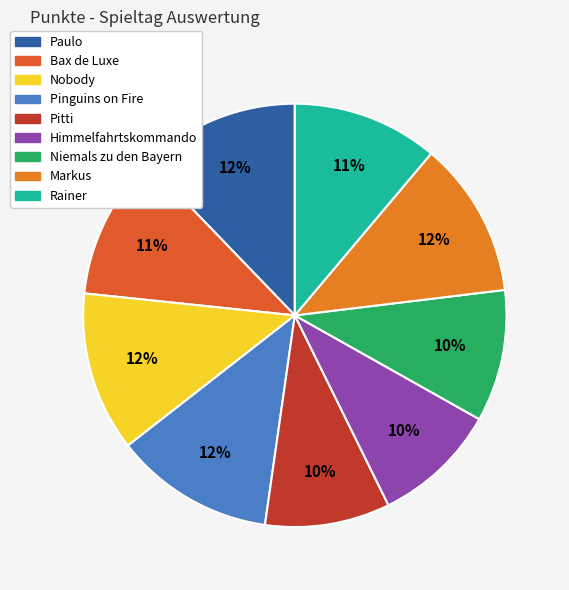

To the nearest percent, what is the combined percentage of Rainer and Markus?

23%